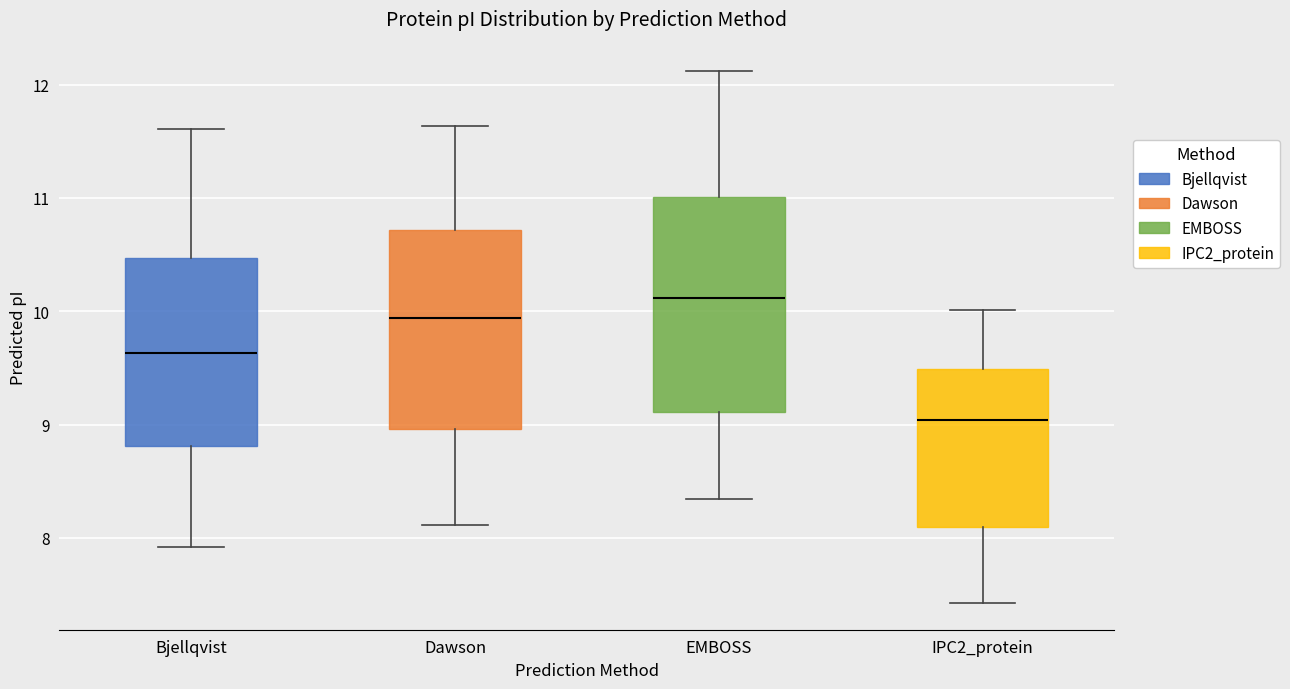

Where does the upper whisker of the box for Bjellqvist end on the y-axis? The values are not printed on the chart, so give them approximately, as read against the axis.

11.6